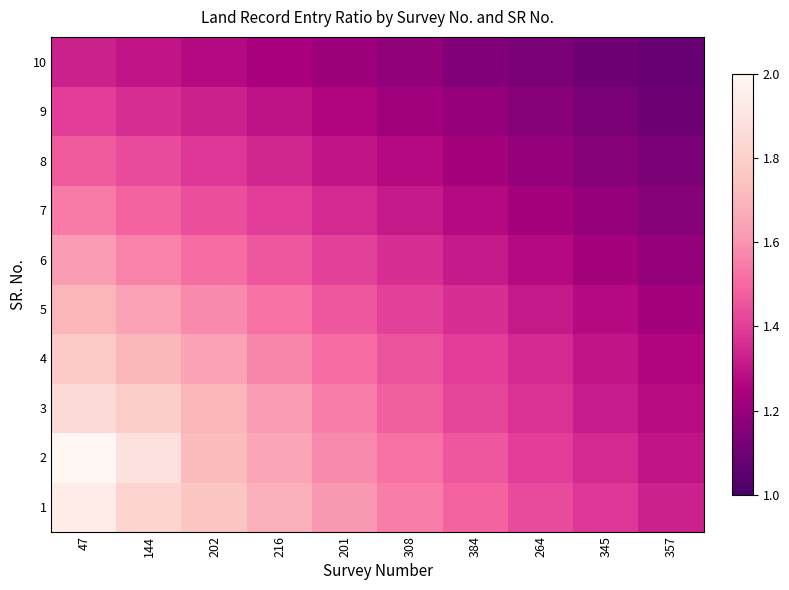

Which has a higher value, 308 or 201?

201